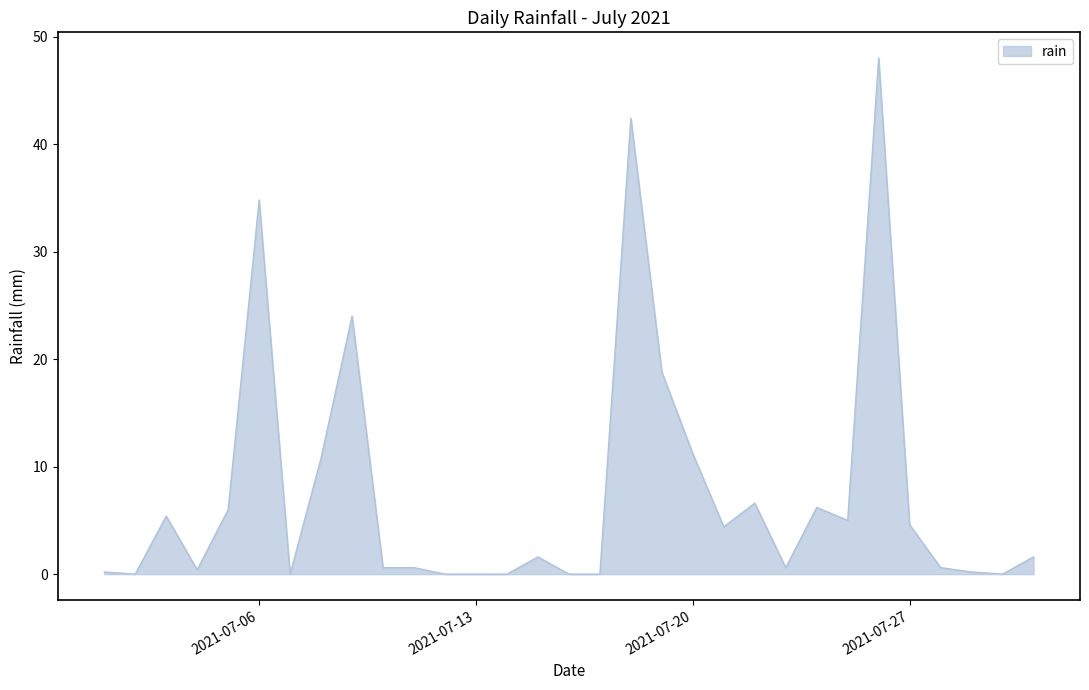

True or false: the data has more than 2 interior local peaks.

True